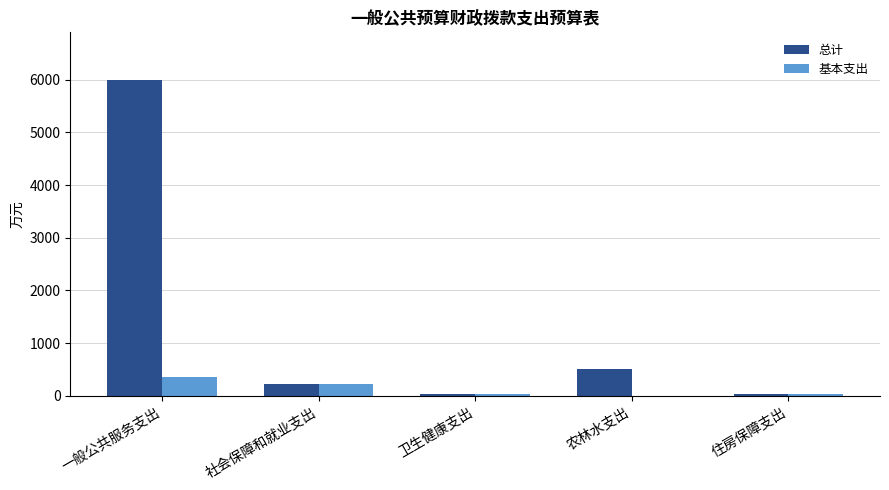

Are the bars horizontal?

No